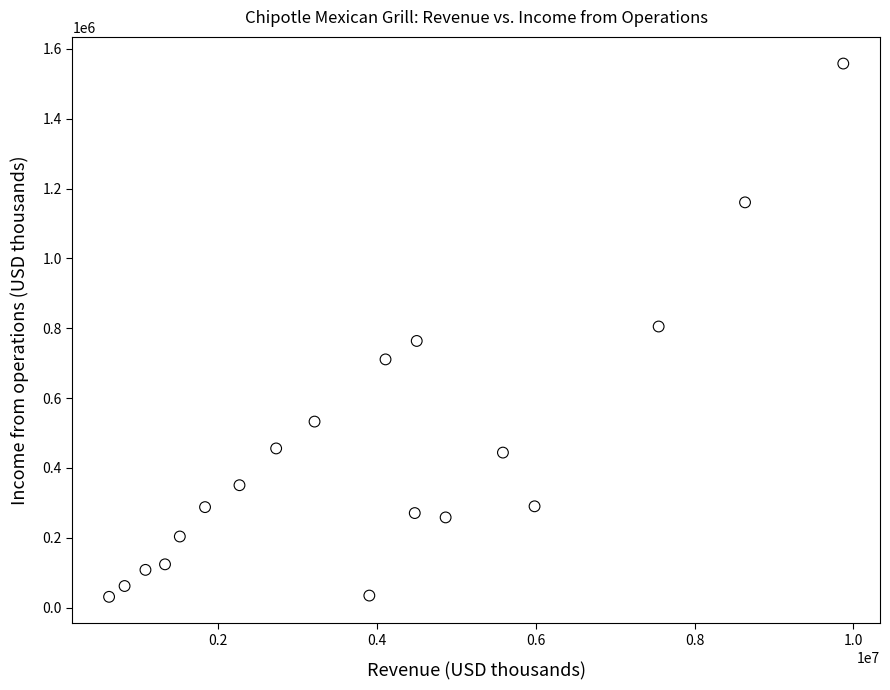

What is the range of Y values (max minus min)?

1526819